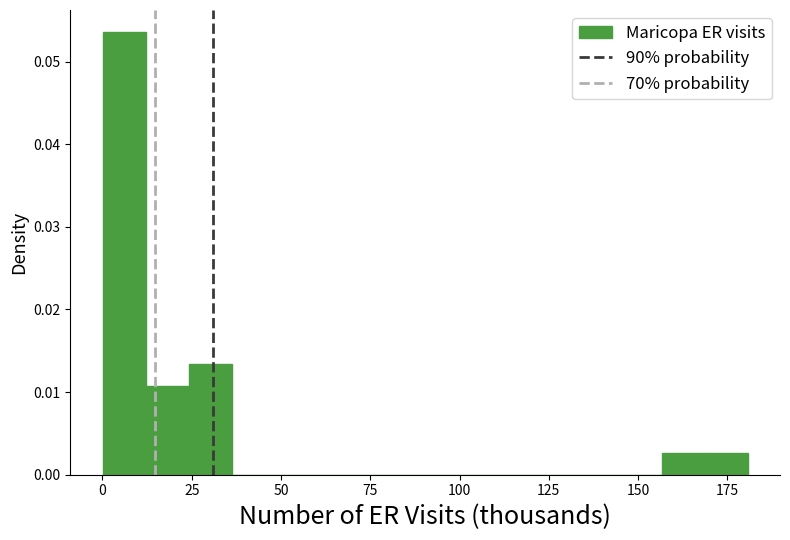

Read against the x-axis, roughly where is the centre of the tallest bar?

5